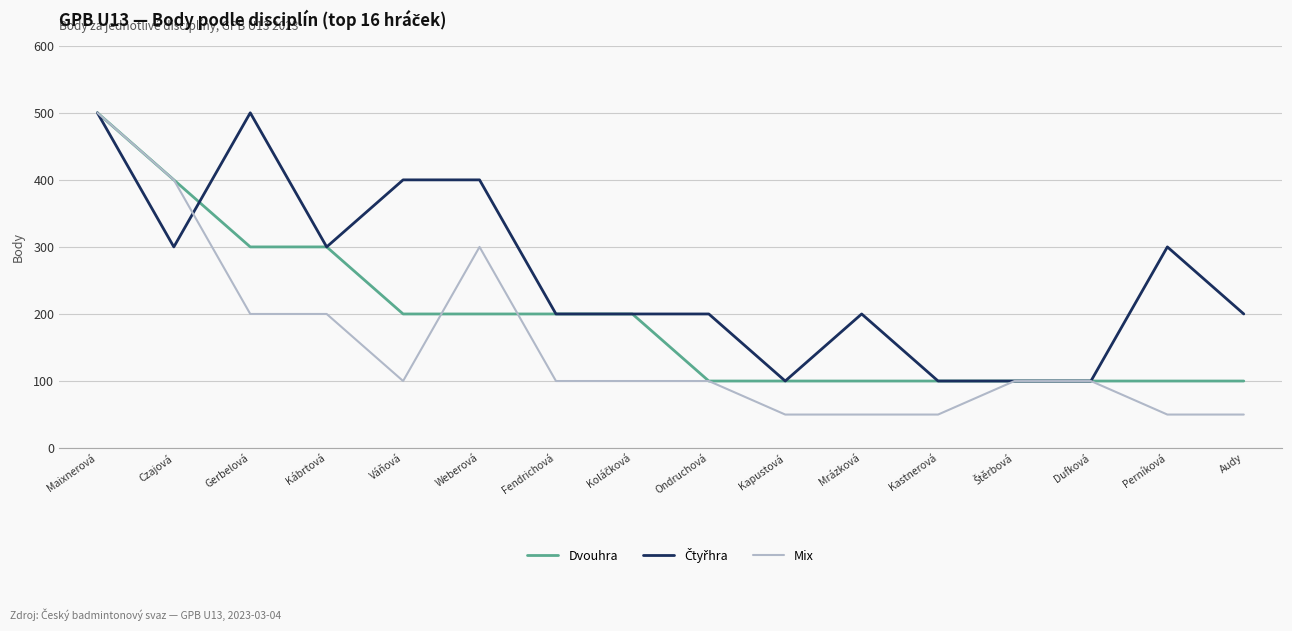

How many values in the Dvouhra series are below 200?

8